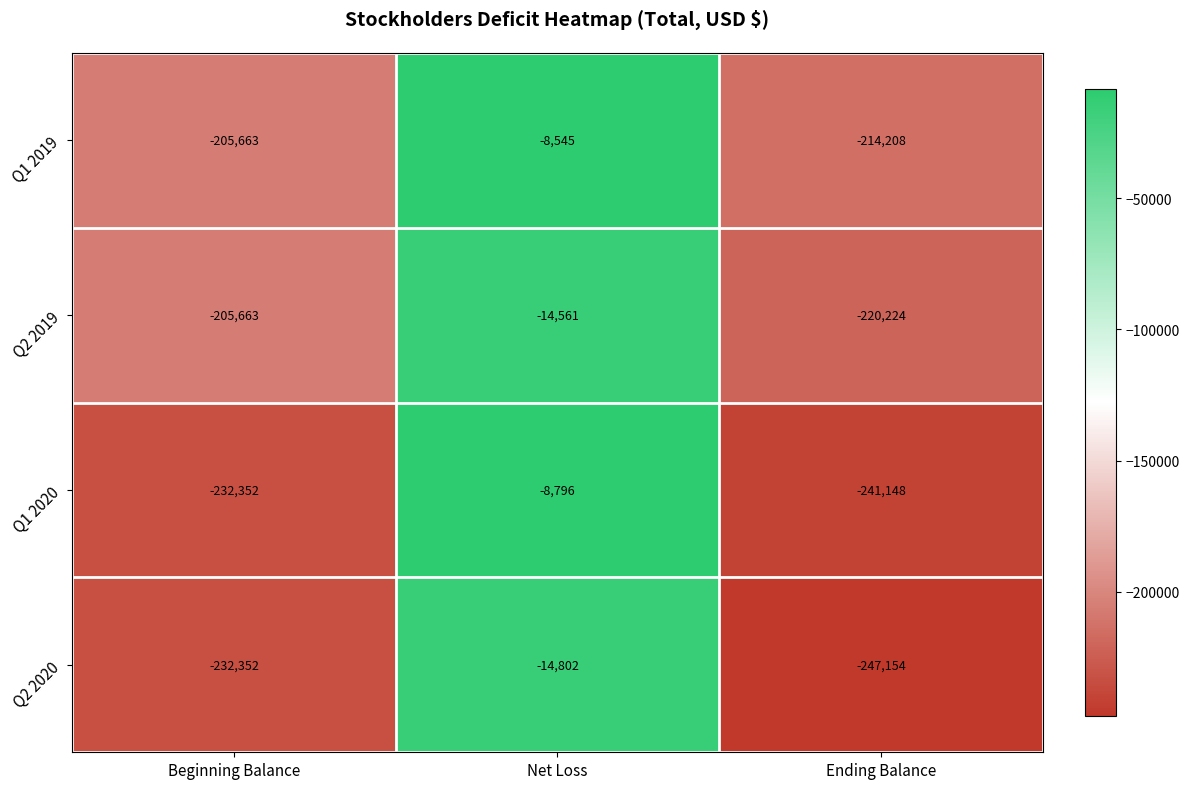

Where is Q1 2019 nearest to the value -111376?

Beginning Balance